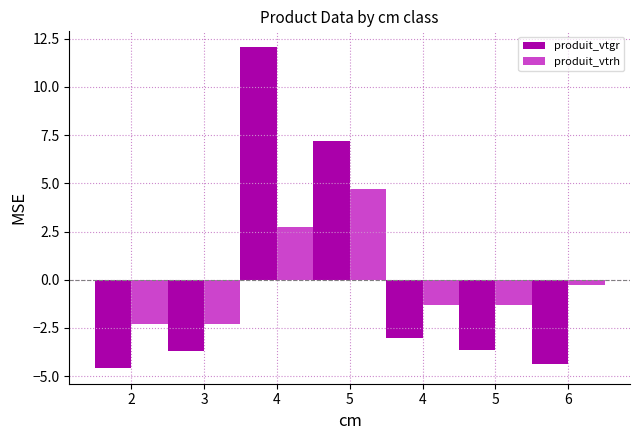

List the series in order of their overall mean, highest first.

produit_vtgr, produit_vtrh